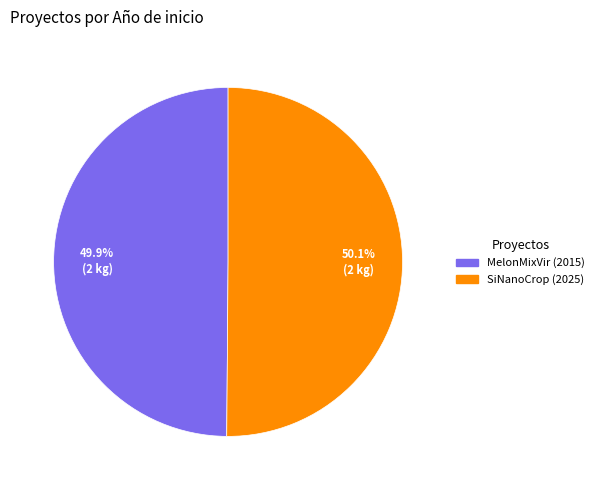

Count the number of slices in the pie.

2